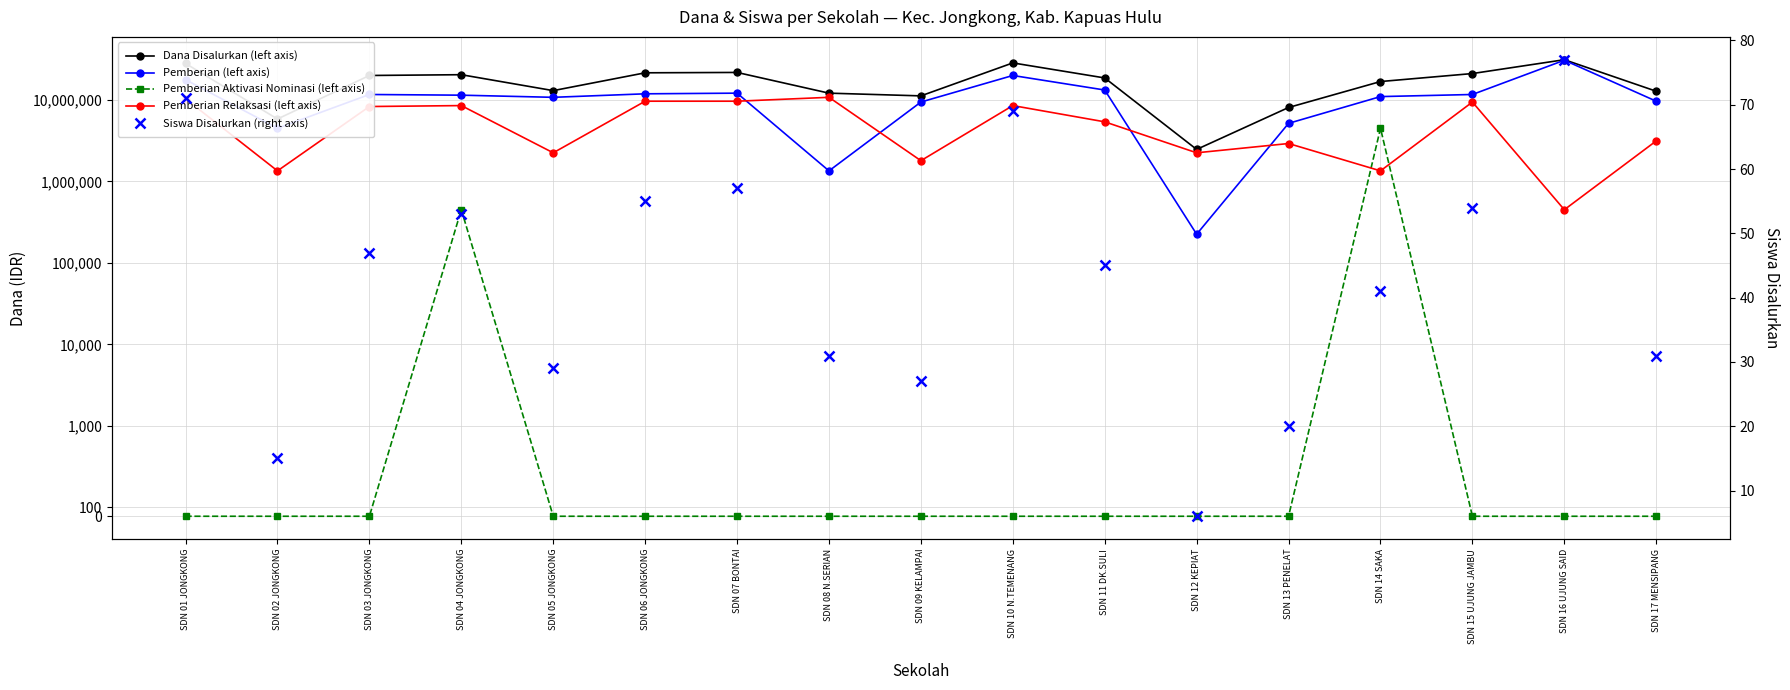

Reading left to right, list all the values displayed in this chart.

Dana Disalurkan (left axis): SDN 01 JONGKONG=28125000	SDN 02 JONGKONG=5850000	SDN 03 JONGKONG=20025000	SDN 04 JONGKONG=20475000	SDN 05 JONGKONG=13050000	SDN 06 JONGKONG=21600000	SDN 07 BONTAI=21825000	SDN 08 N.SERIAN=12150000	SDN 09 KELAMPAI=11250000	SDN 10 N.TEMENANG=28575000	SDN 11 DK.SULI=18675000	SDN 12 KEPIAT=2475000	SDN 13 PENELAT=8100000	SDN 14 SAKA=16875000	SDN 15 UJUNG JAMBU=21150000	SDN 16 UJUNG SAID=31275000	SDN 17 MENSIPANG=12825000
Pemberian (left axis): SDN 01 JONGKONG=17775000	SDN 02 JONGKONG=4500000	SDN 03 JONGKONG=11700000	SDN 04 JONGKONG=11475000	SDN 05 JONGKONG=10800000	SDN 06 JONGKONG=11925000	SDN 07 BONTAI=12150000	SDN 08 N.SERIAN=1350000	SDN 09 KELAMPAI=9450000	SDN 10 N.TEMENANG=20025000	SDN 11 DK.SULI=13275000	SDN 12 KEPIAT=225000	SDN 13 PENELAT=5175000	SDN 14 SAKA=11025000	SDN 15 UJUNG JAMBU=11700000	SDN 16 UJUNG SAID=30825000	SDN 17 MENSIPANG=9675000
Pemberian Aktivasi Nominasi (left axis): SDN 01 JONGKONG=0	SDN 02 JONGKONG=0	SDN 03 JONGKONG=0	SDN 04 JONGKONG=450000	SDN 05 JONGKONG=0	SDN 06 JONGKONG=0	SDN 07 BONTAI=0	SDN 08 N.SERIAN=0	SDN 09 KELAMPAI=0	SDN 10 N.TEMENANG=0	SDN 11 DK.SULI=0	SDN 12 KEPIAT=0	SDN 13 PENELAT=0	SDN 14 SAKA=4500000	SDN 15 UJUNG JAMBU=0	SDN 16 UJUNG SAID=0	SDN 17 MENSIPANG=0
Pemberian Relaksasi (left axis): SDN 01 JONGKONG=10350000	SDN 02 JONGKONG=1350000	SDN 03 JONGKONG=8325000	SDN 04 JONGKONG=8550000	SDN 05 JONGKONG=2250000	SDN 06 JONGKONG=9675000	SDN 07 BONTAI=9675000	SDN 08 N.SERIAN=10800000	SDN 09 KELAMPAI=1800000	SDN 10 N.TEMENANG=8550000	SDN 11 DK.SULI=5400000	SDN 12 KEPIAT=2250000	SDN 13 PENELAT=2925000	SDN 14 SAKA=1350000	SDN 15 UJUNG JAMBU=9450000	SDN 16 UJUNG SAID=450000	SDN 17 MENSIPANG=3150000
Siswa Disalurkan (right axis): SDN 01 JONGKONG=71	SDN 02 JONGKONG=15	SDN 03 JONGKONG=47	SDN 04 JONGKONG=53	SDN 05 JONGKONG=29	SDN 06 JONGKONG=55	SDN 07 BONTAI=57	SDN 08 N.SERIAN=31	SDN 09 KELAMPAI=27	SDN 10 N.TEMENANG=69	SDN 11 DK.SULI=45	SDN 12 KEPIAT=6	SDN 13 PENELAT=20	SDN 14 SAKA=41	SDN 15 UJUNG JAMBU=54	SDN 16 UJUNG SAID=77	SDN 17 MENSIPANG=31